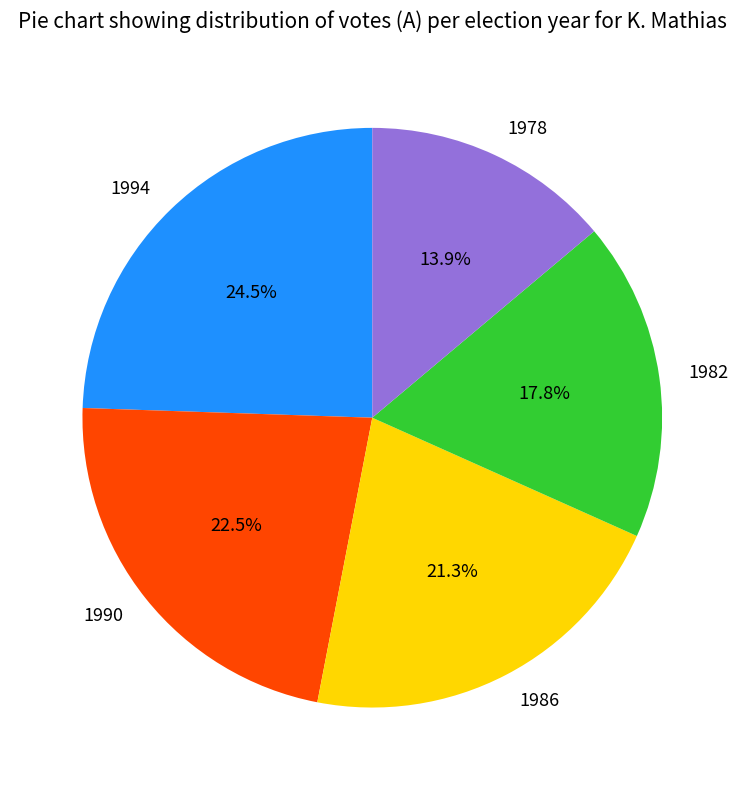

Combined, do 1978 and 1994 account for over 50%?

No